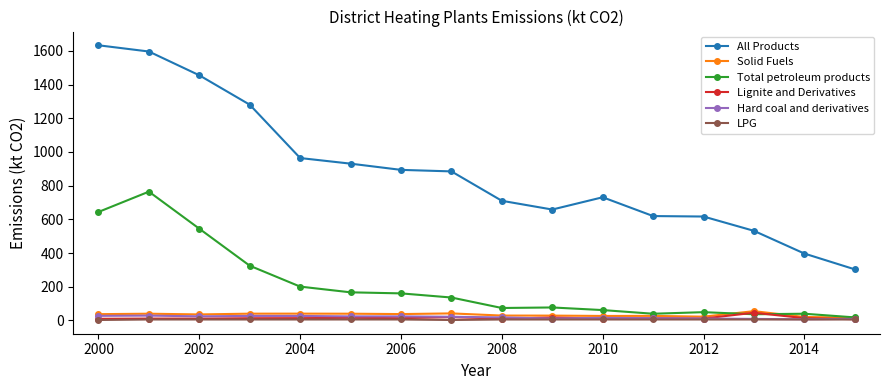

What is the highest value of the Lignite and Derivatives series?

46.0